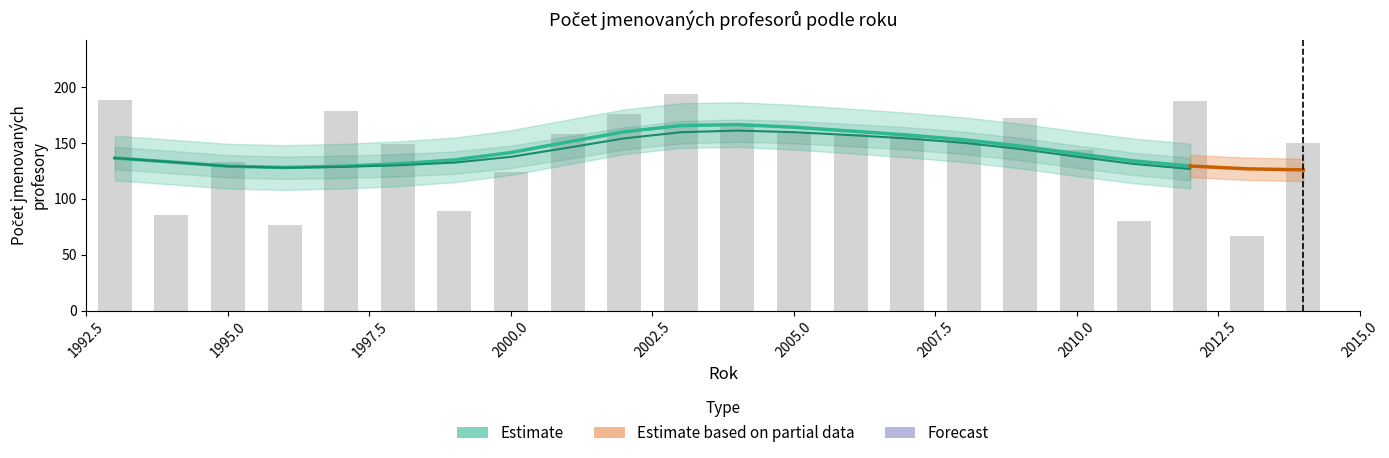

Which label corresponds to the smallest value in the chart?

2013